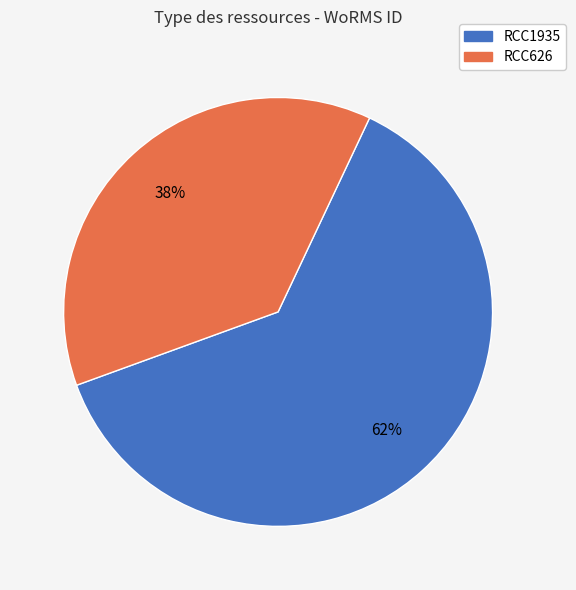

True or false: RCC626 accounts for 32% of the total.

False